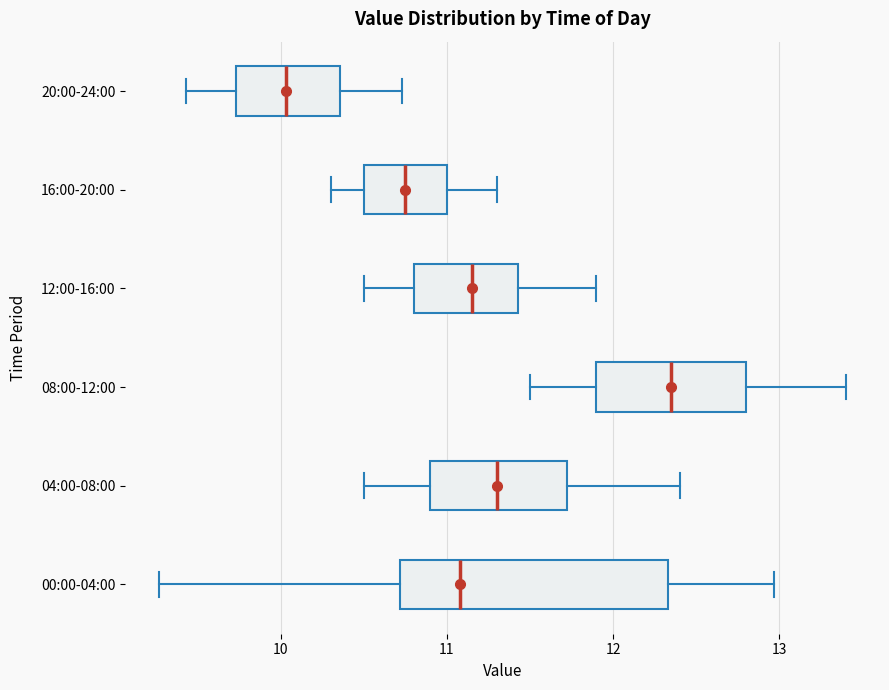

Reading bottom to top, transcribe this box plot: for each box, give where its median line is, the range the box spans, and where its two whiskers end, as read against the x-axis. The values are not printed on the chart, so give them approximately, as read against the axis.

00:00-04:00: median 11.1, box 10.7 to 12.3, whiskers 9.3 to 13.0
04:00-08:00: median 11.3, box 10.9 to 11.7, whiskers 10.5 to 12.4
08:00-12:00: median 12.4, box 11.9 to 12.8, whiskers 11.5 to 13.4
12:00-16:00: median 11.2, box 10.8 to 11.4, whiskers 10.5 to 11.9
16:00-20:00: median 10.8, box 10.5 to 11.0, whiskers 10.3 to 11.3
20:00-24:00: median 10.0, box 9.7 to 10.4, whiskers 9.4 to 10.7